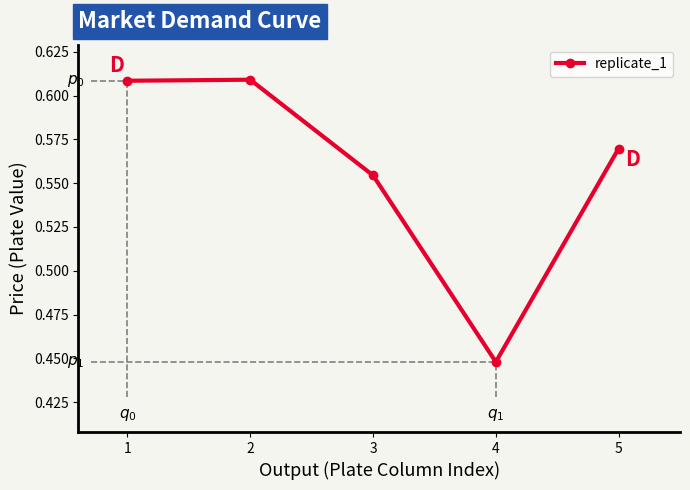

At which label does replicate_1 reach its minimum?

4